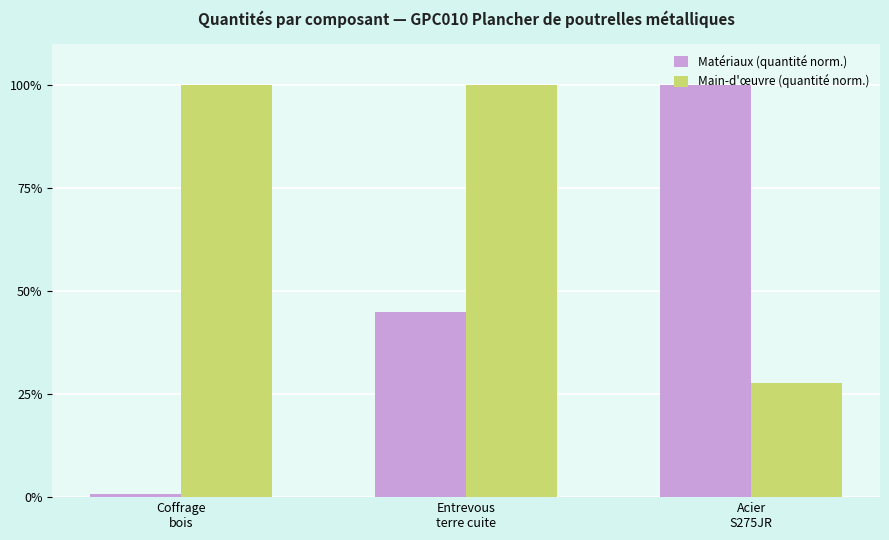

Rank the series by their average value, from lowest to highest.

Matériaux (quantité norm.), Main-d'œuvre (quantité norm.)